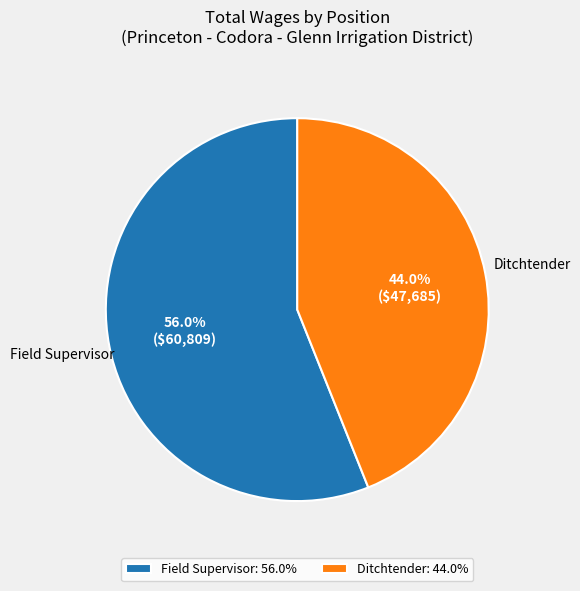

Which category has the biggest portion of the pie?

Field Supervisor